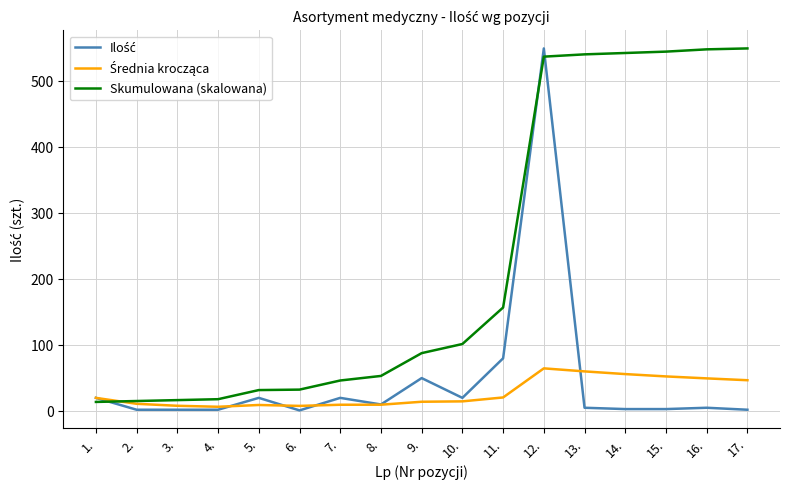

What is the maximum value shown in the chart?

550.0